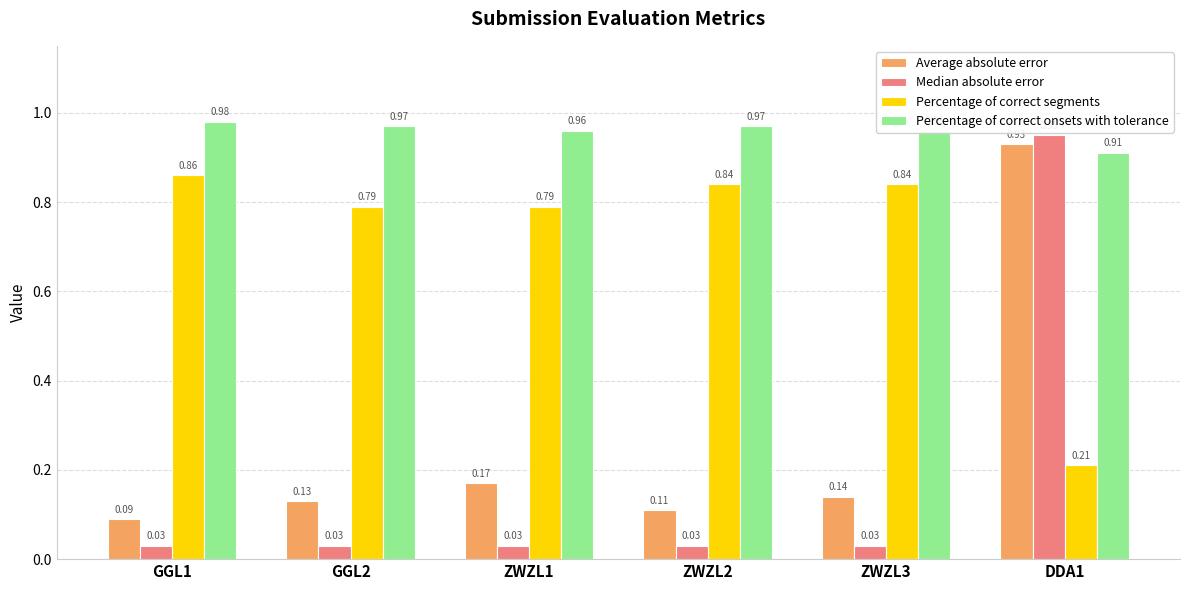

Rank the series at ZWZL1 from highest to lowest value.

Percentage of correct onsets with tolerance, Percentage of correct segments, Average absolute error, Median absolute error